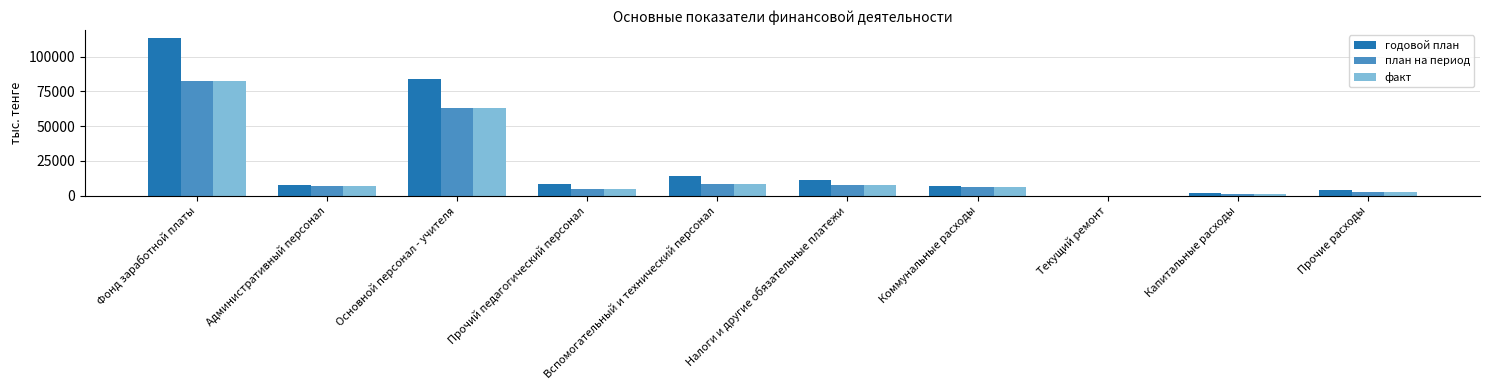

Between Налоги и другие обязательные платежи and Прочие расходы, which series saw the biggest shift?

годовой план